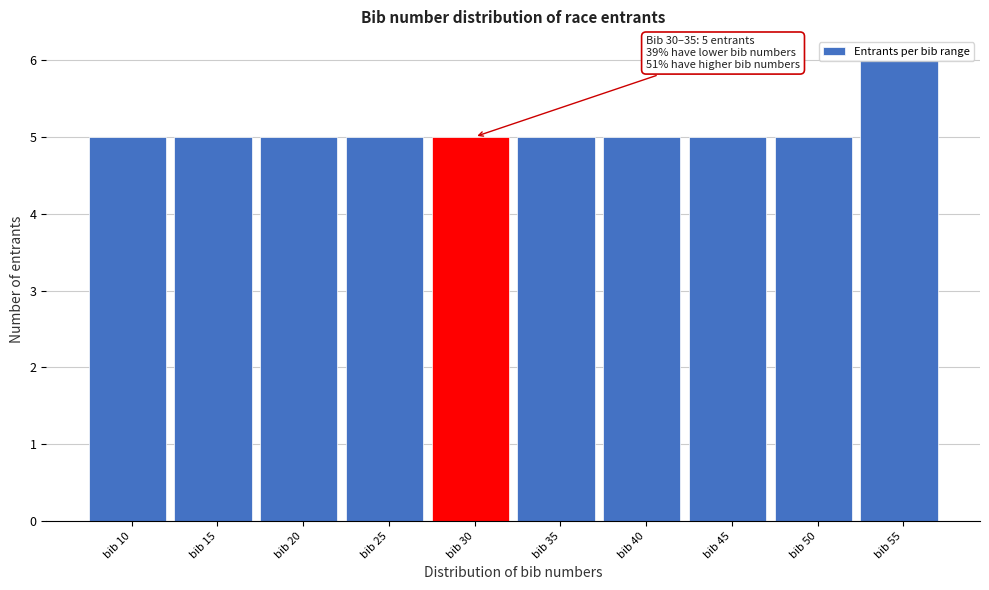

What is the change in value from bib 35 to bib 55?

+1